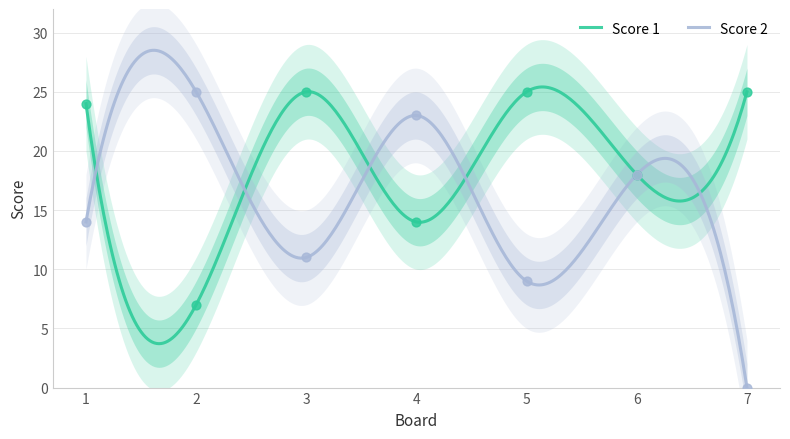

Which series reaches the maximum Y coordinate?

Score 1